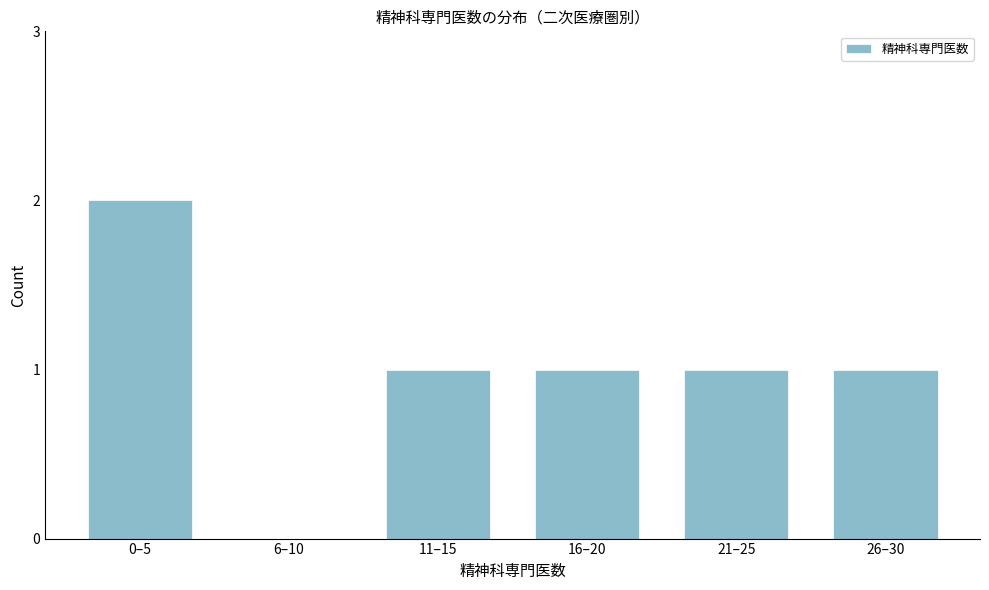

Reading left to right, extract all data points from this chart.

0–5=2	6–10=0	11–15=1	16–20=1	21–25=1	26–30=1